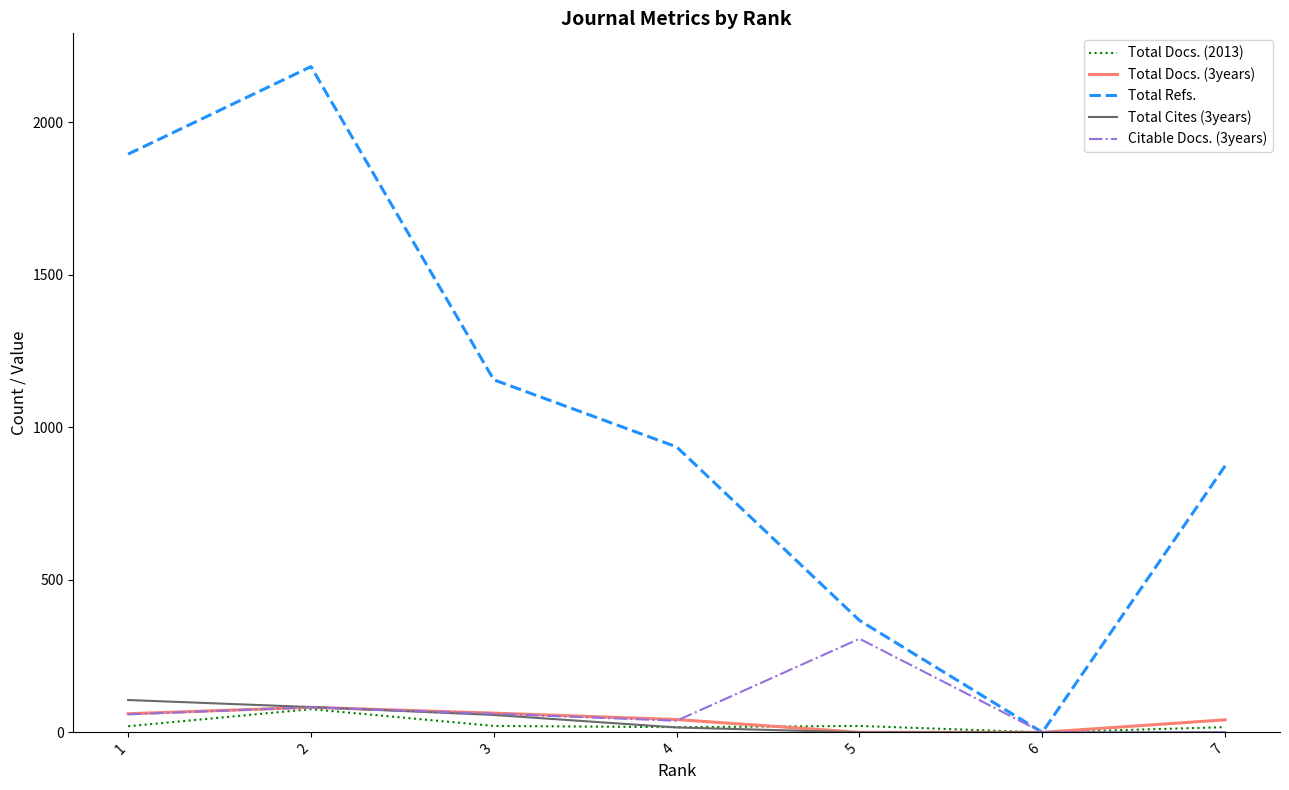

What is the total value across all series at 5?

695